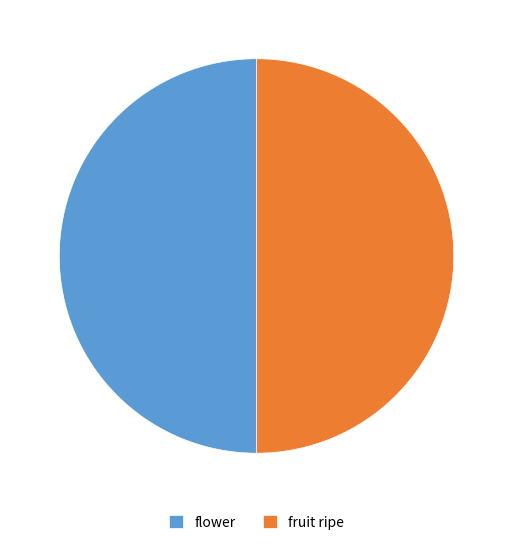

How many slices are in this pie chart?

2